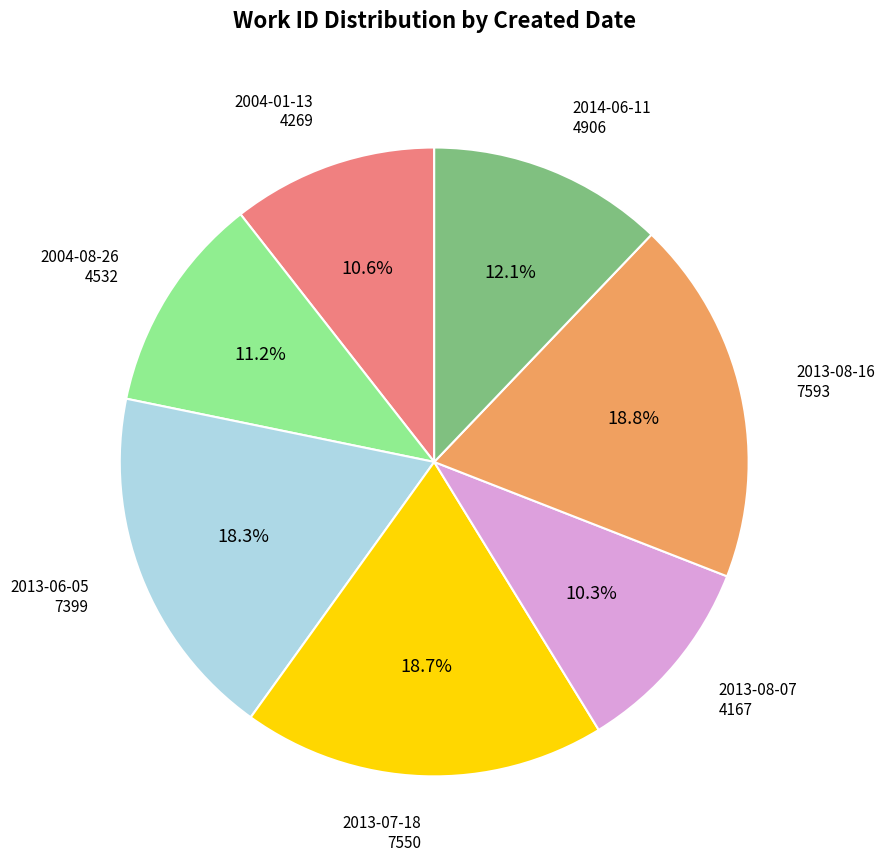

Does any single category account for the majority?

No